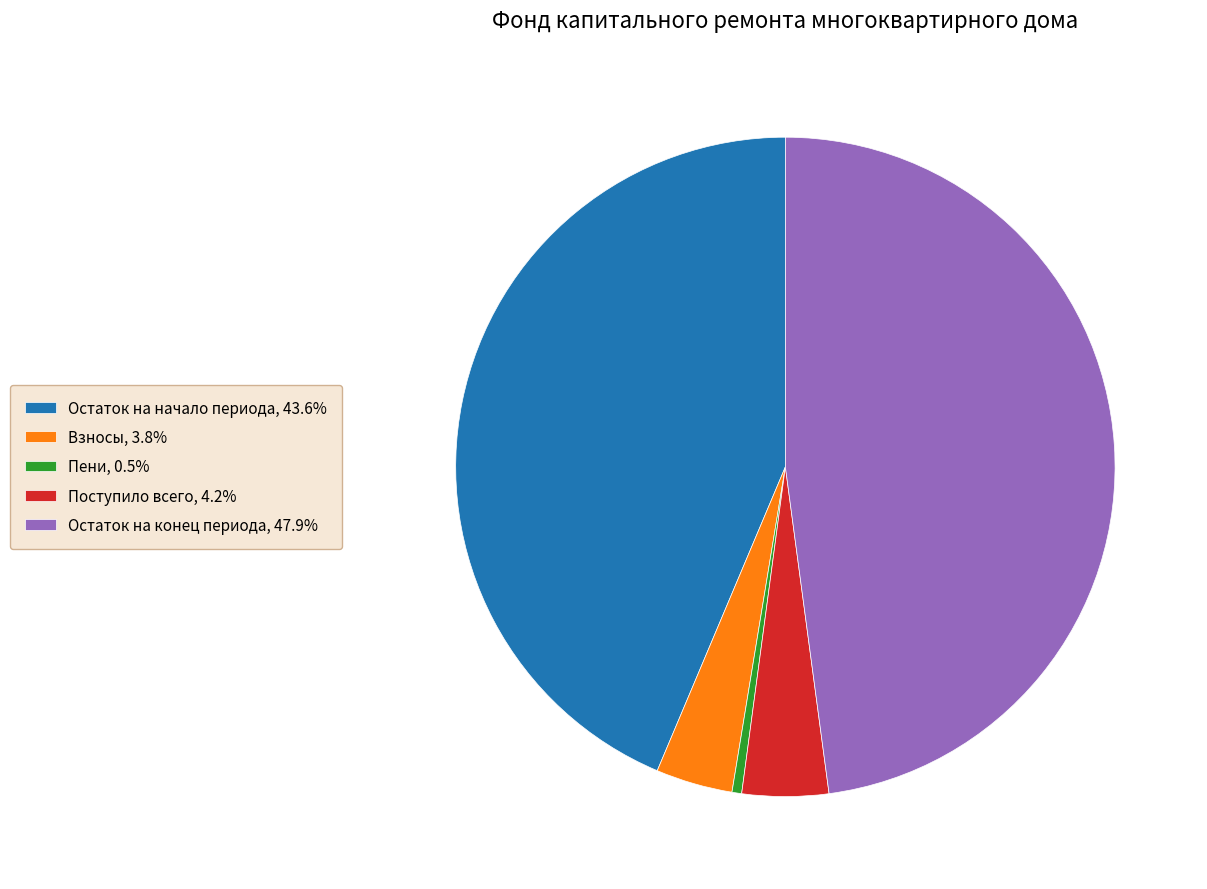

Combined, do Поступило всего, 4.2% and Остаток на начало периода, 43.6% account for over 50%?

No